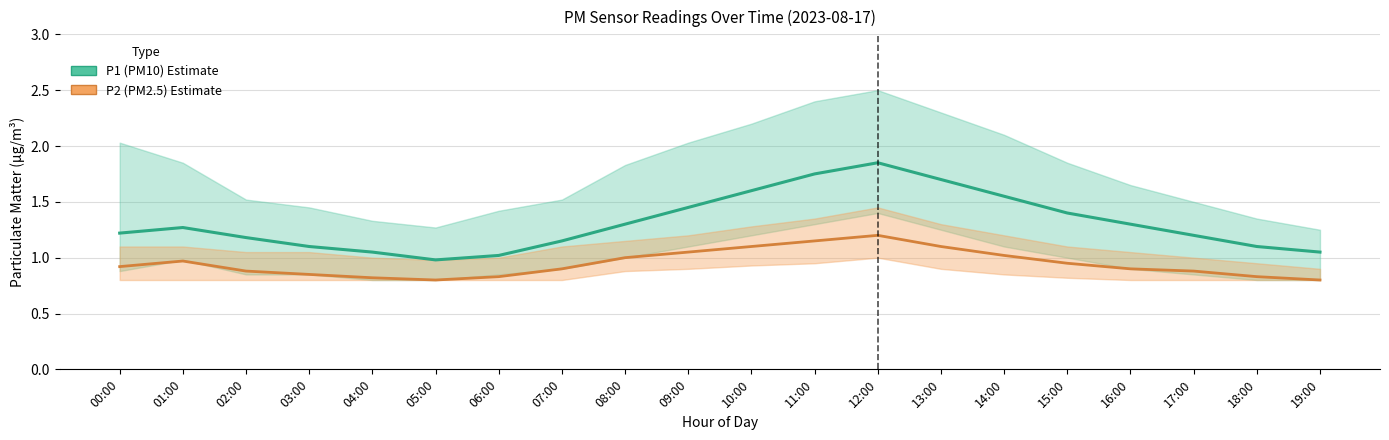

What is the sum of the P2 (PM2.5) values at 12:00 and 07:00?

2.1